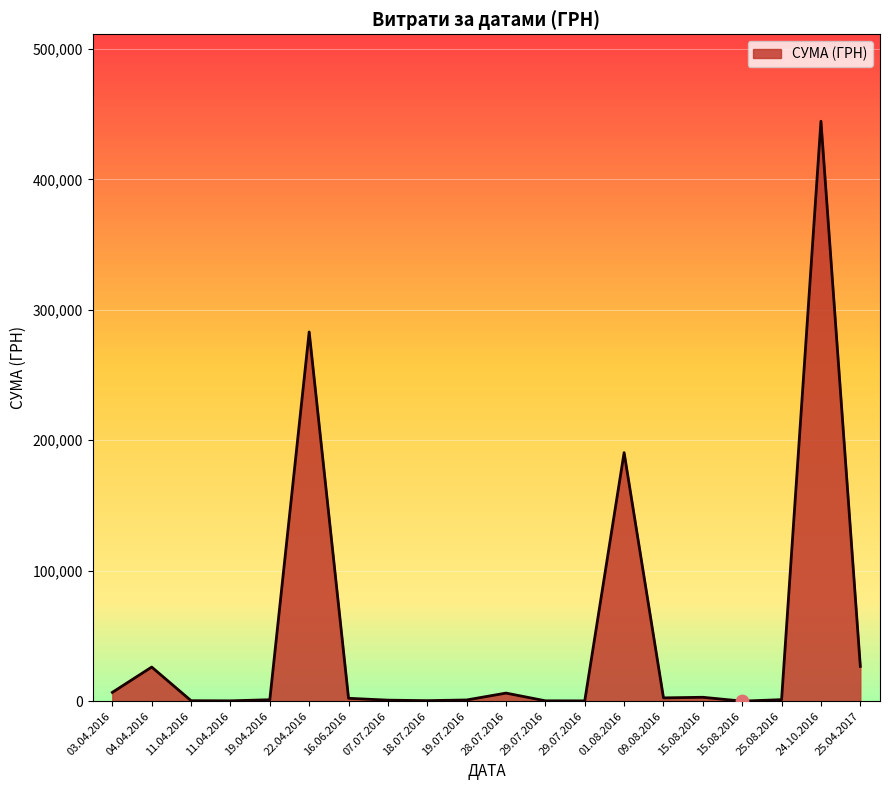

Which has a higher value, 22.04.2016 or 25.08.2016?

22.04.2016